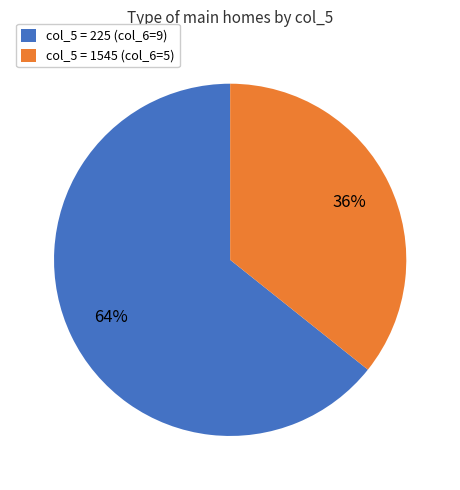

What is the largest slice in the pie chart?

col_5 = 225 (col_6=9)